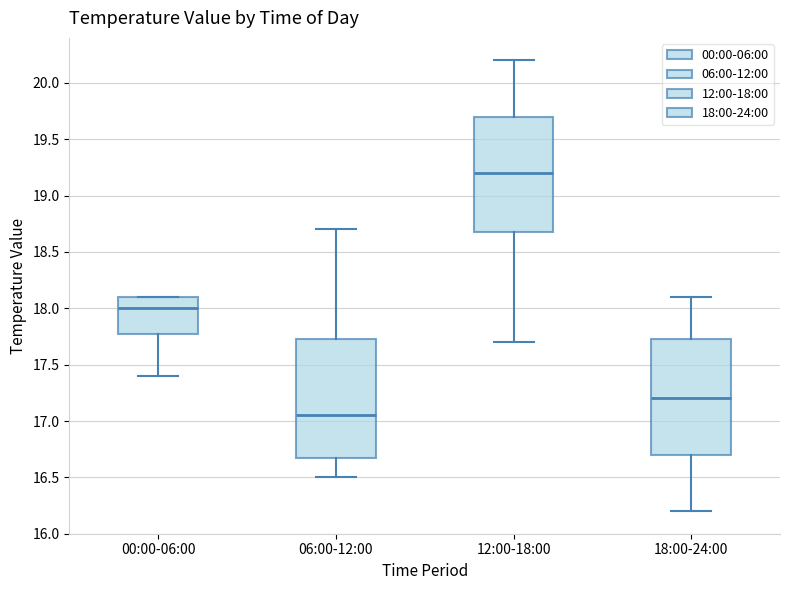

Which box has the highest median line?

12:00-18:00